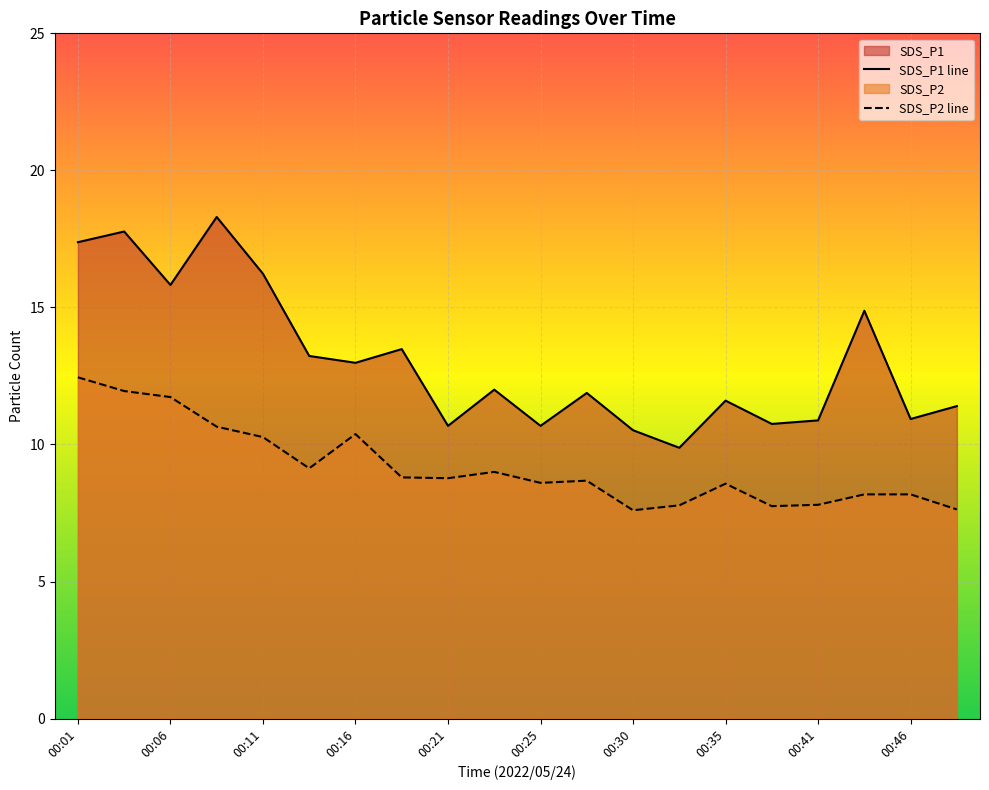

Read the SDS_P2 line value at 00:25.

8.6